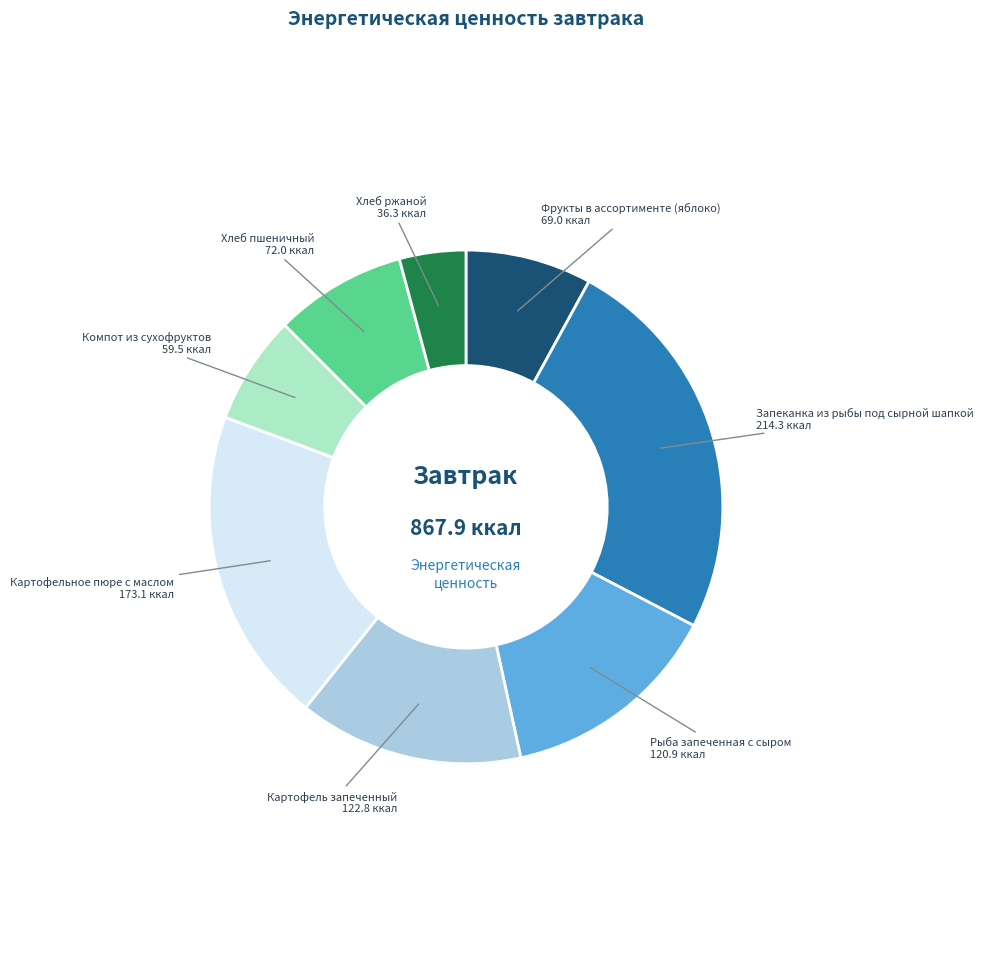

Does any single category account for the majority?

No